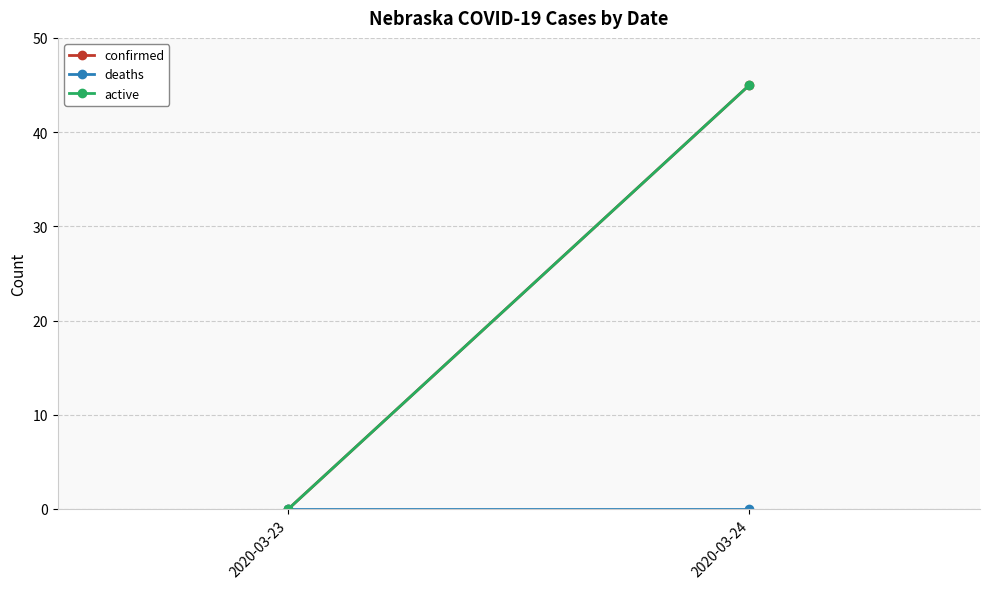

What are all the series names shown in the legend?

confirmed, deaths, active